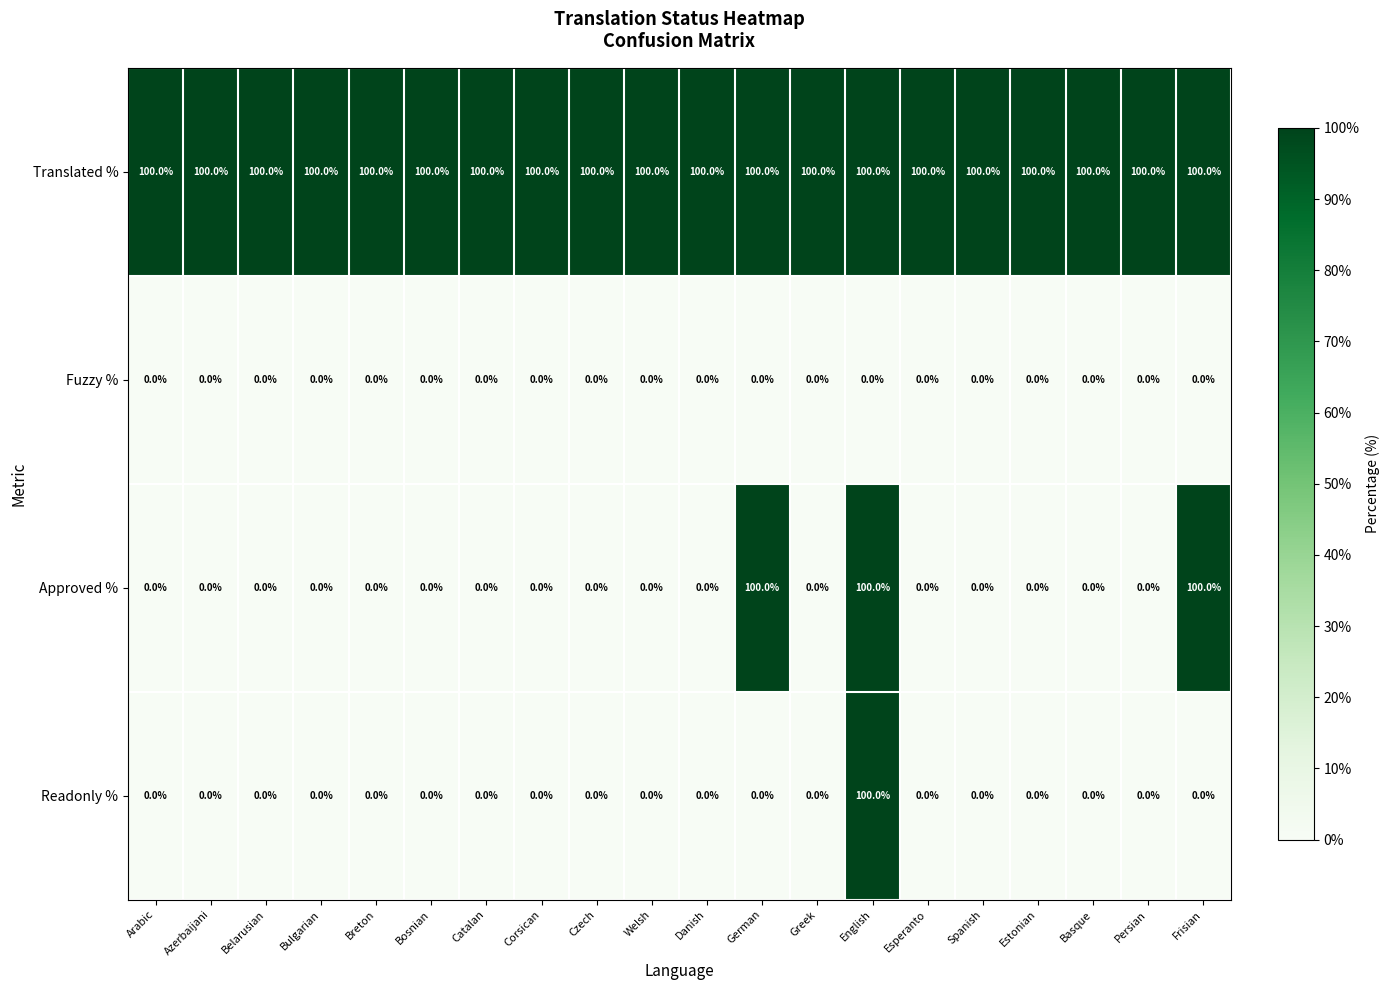

The Translated % series shows 152 at Bosnian. True or false?

False